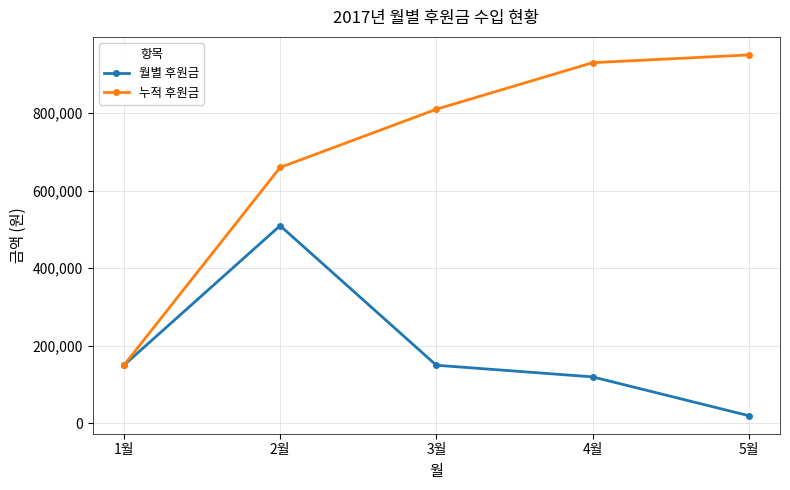

List the series in order of their overall mean, highest first.

누적 후원금, 월별 후원금